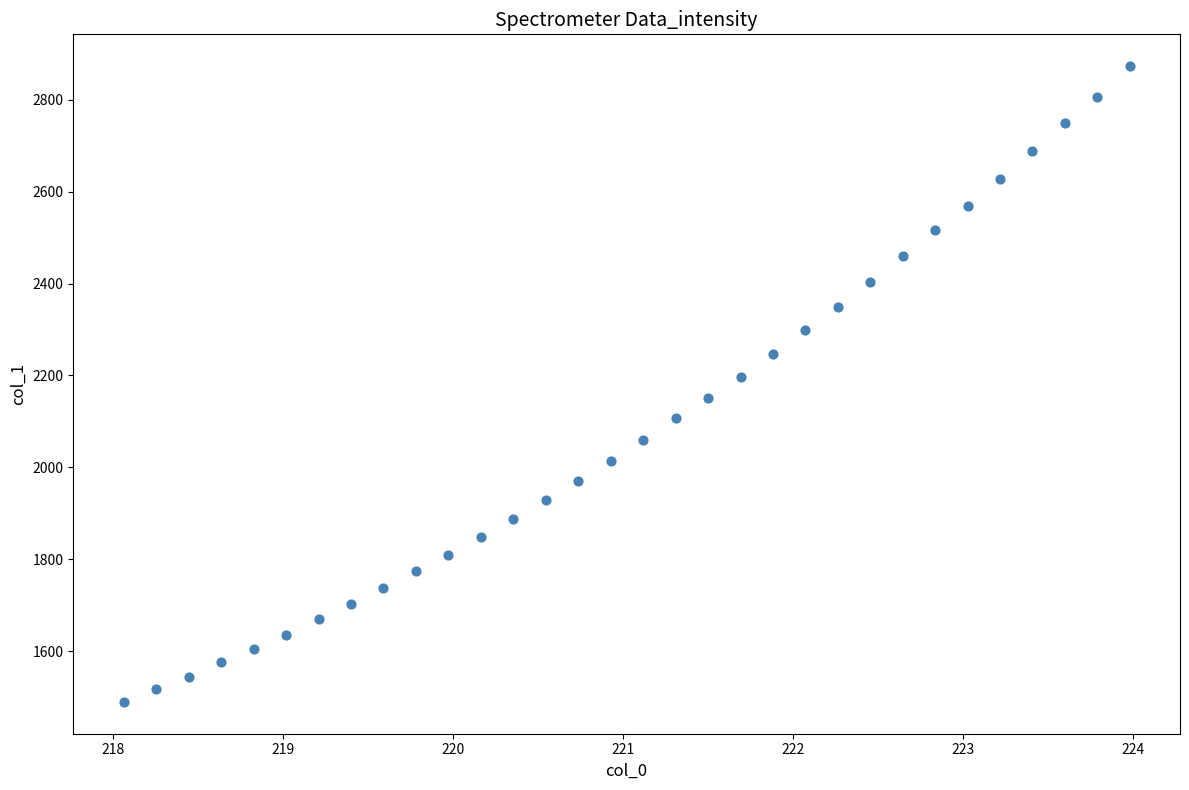

What is the range of Y values (max minus min)?

1383.9